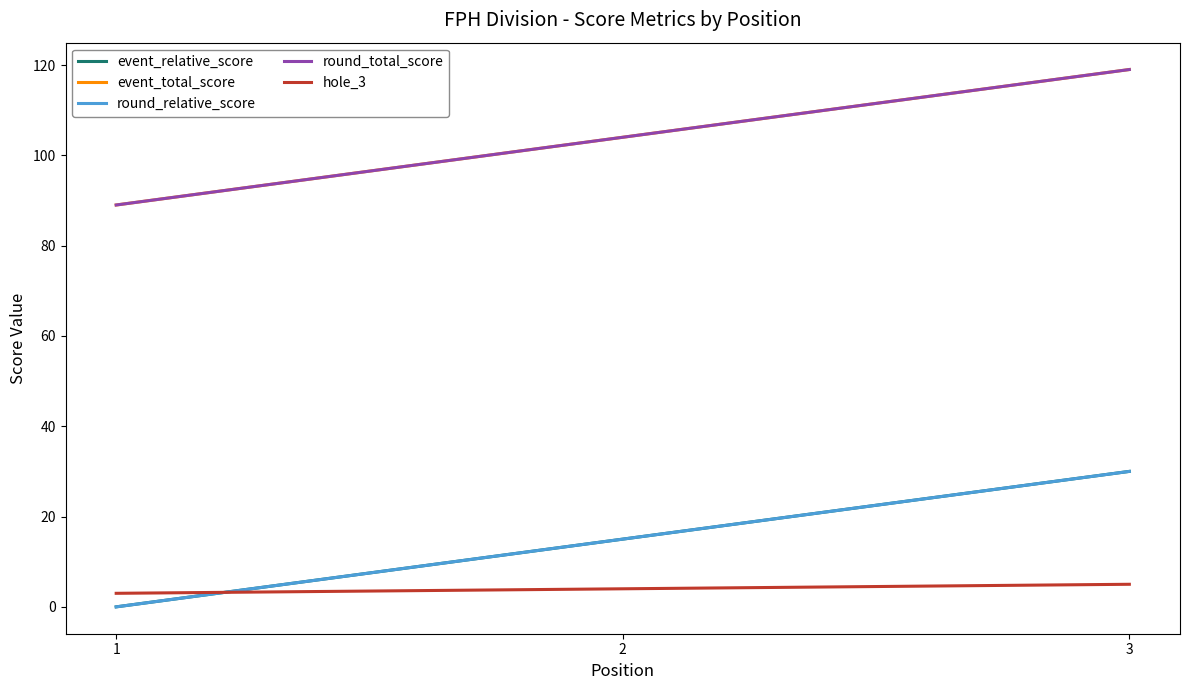

Where is event_total_score nearest to the value 104?

2